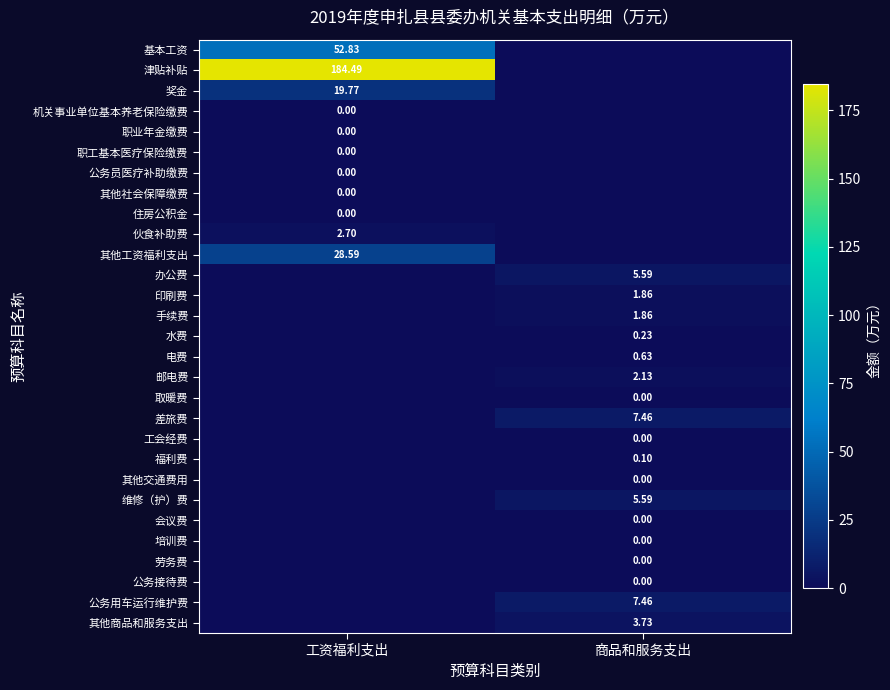

What is the maximum value shown in the chart?

184.5